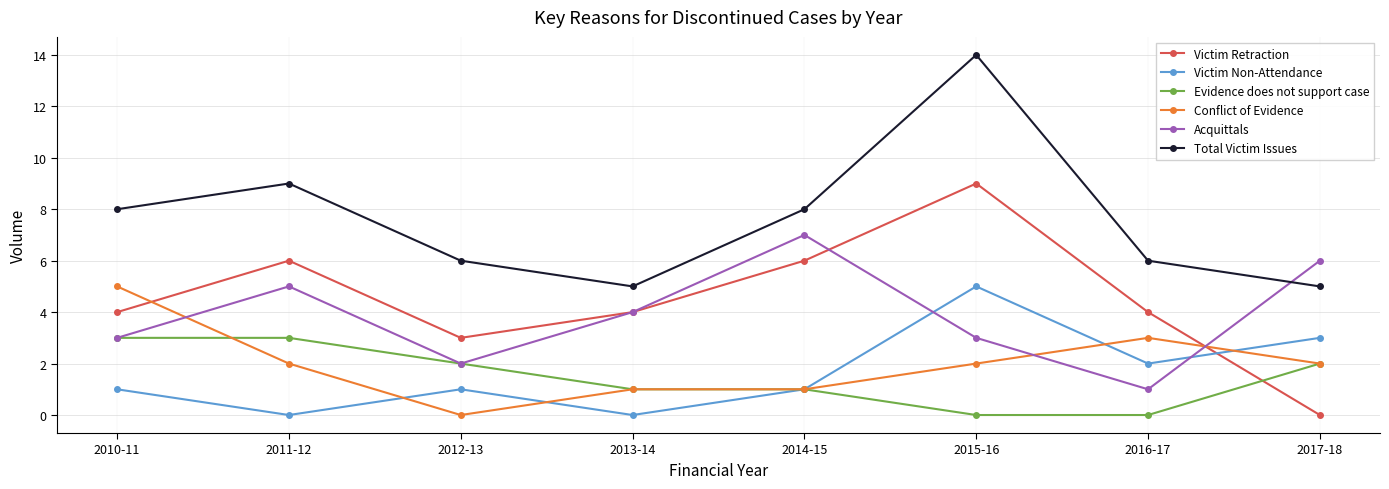

Reading right to left, list all the values displayed in this chart.

Victim Retraction: 0	4	9	6	4	3	6	4
Victim Non-Attendance: 3	2	5	1	0	1	0	1
Evidence does not support case: 2	0	0	1	1	2	3	3
Conflict of Evidence: 2	3	2	1	1	0	2	5
Acquittals: 6	1	3	7	4	2	5	3
Total Victim Issues: 5	6	14	8	5	6	9	8